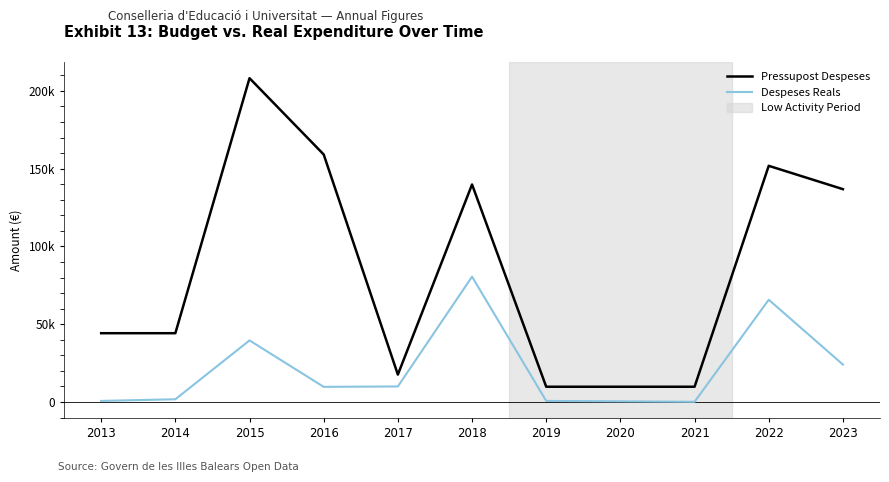

True or false: Pressupost Despeses and Despeses Reals intersect in this chart.

False